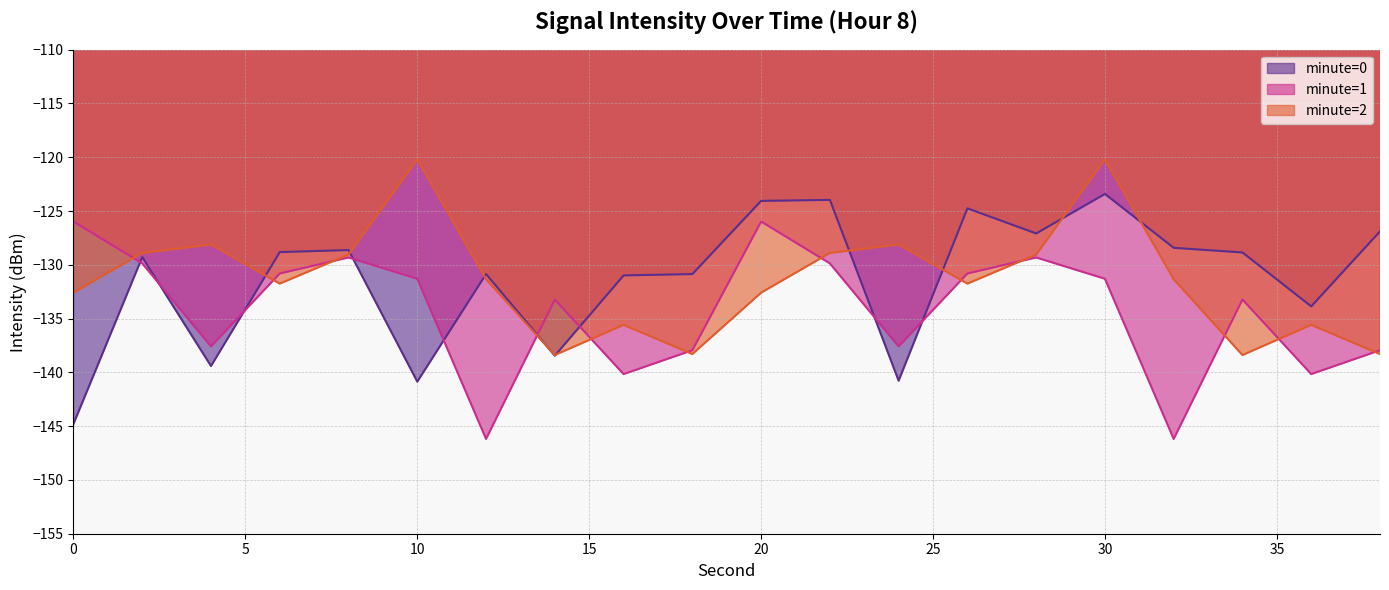

Which series ends up on top after the final intersection of minute=2 and minute=0?

minute=0